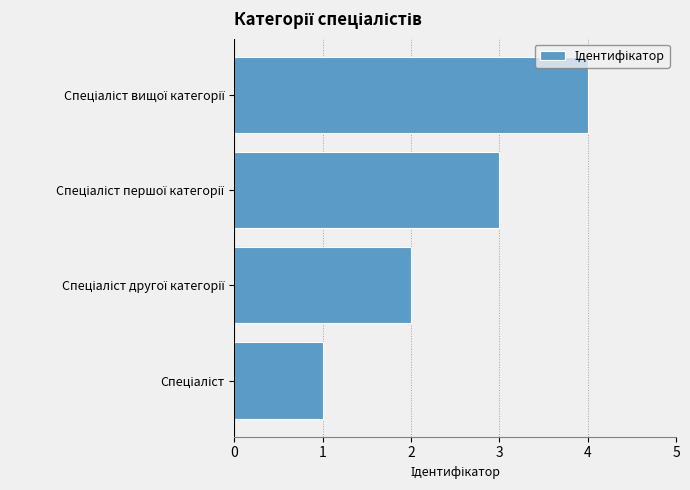

What is the difference between the maximum and minimum values?

3